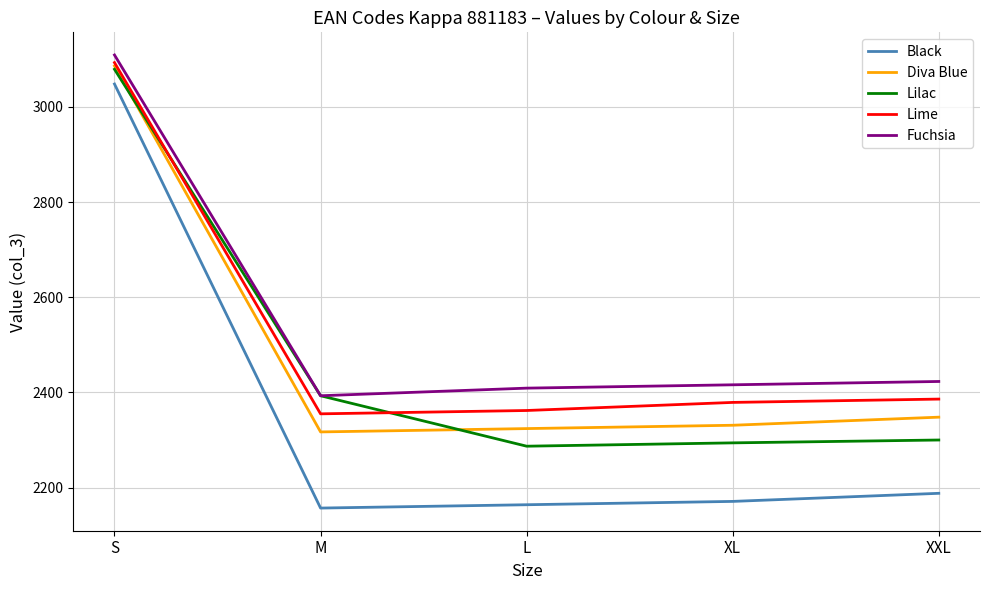

True or false: Lime has more than 2 points higher than both neighbors.

False